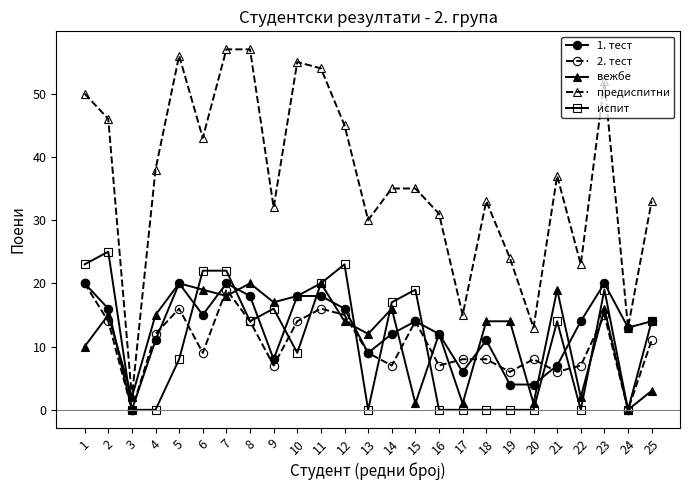

Which series changed the most between 2 and 9?

предиспитни